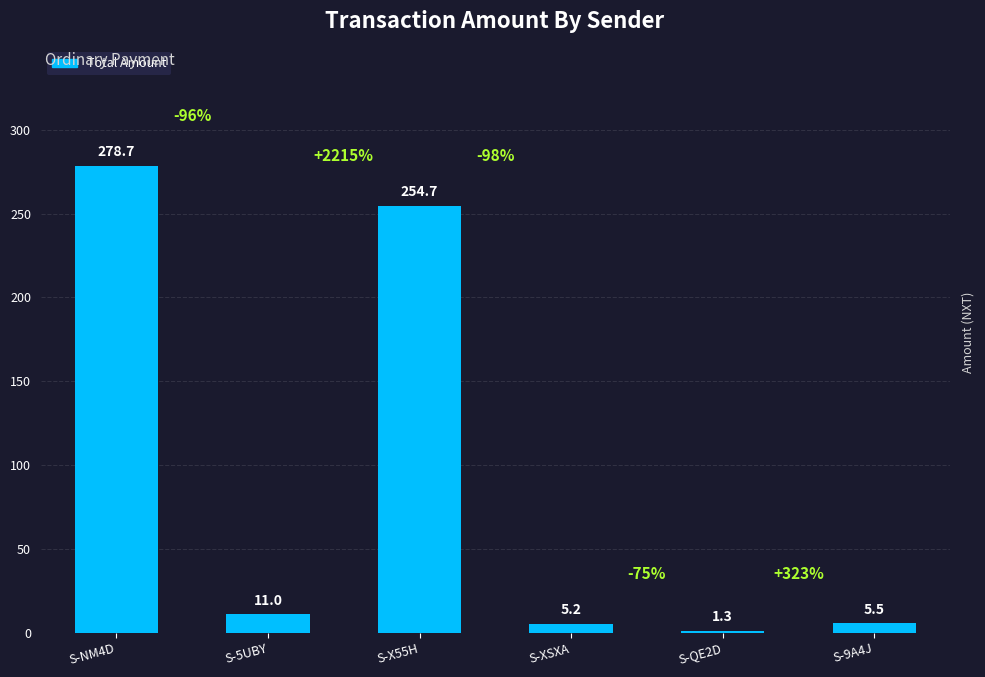

How many series are shown in this chart?

1